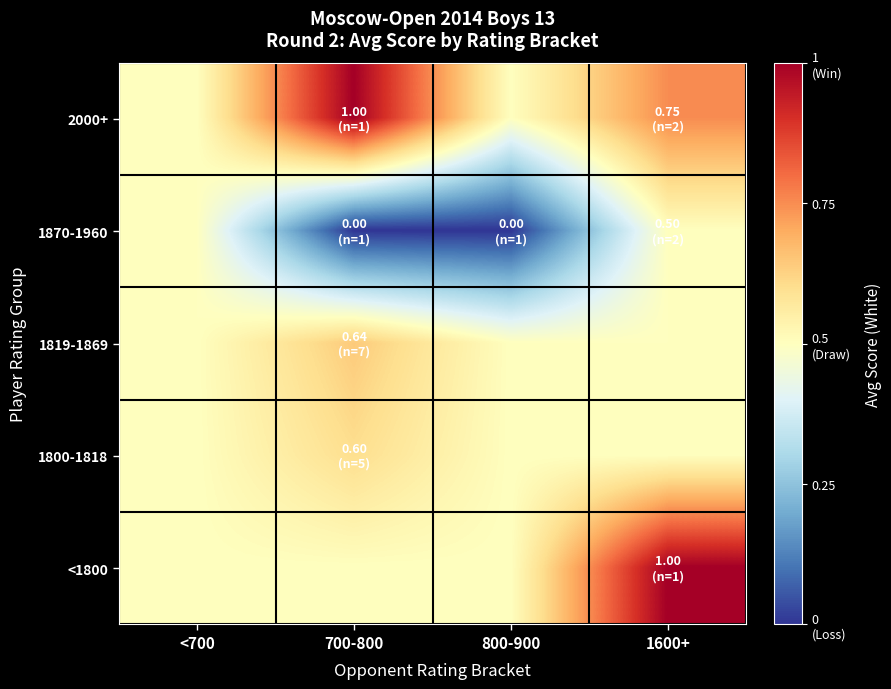

Reading left to right, what are all the values shown in this chart?

2000+: <700=0.5	700-800=1.0	800-900=0.5	1600+=0.8
1870-1960: <700=0.5	700-800=0.0	800-900=0.0	1600+=0.5
1819-1869: <700=0.5	700-800=0.6	800-900=0.5	1600+=0.5
1800-1818: <700=0.5	700-800=0.6	800-900=0.5	1600+=0.5
<1800: <700=0.5	700-800=0.5	800-900=0.5	1600+=1.0